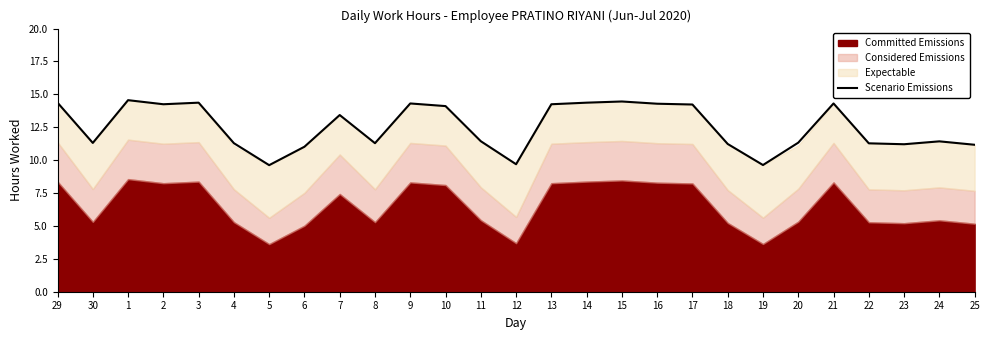

At which label is the value closest to 12?

11